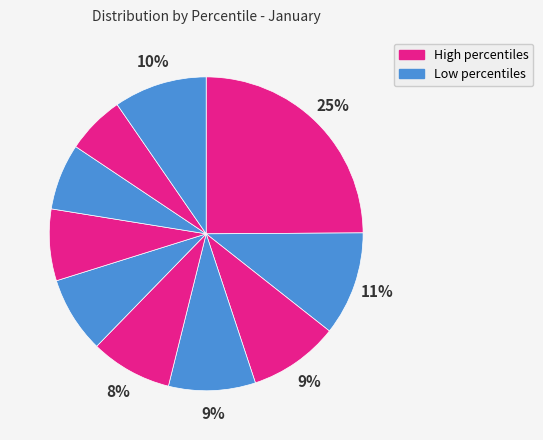

How many segments does this pie chart have?

10